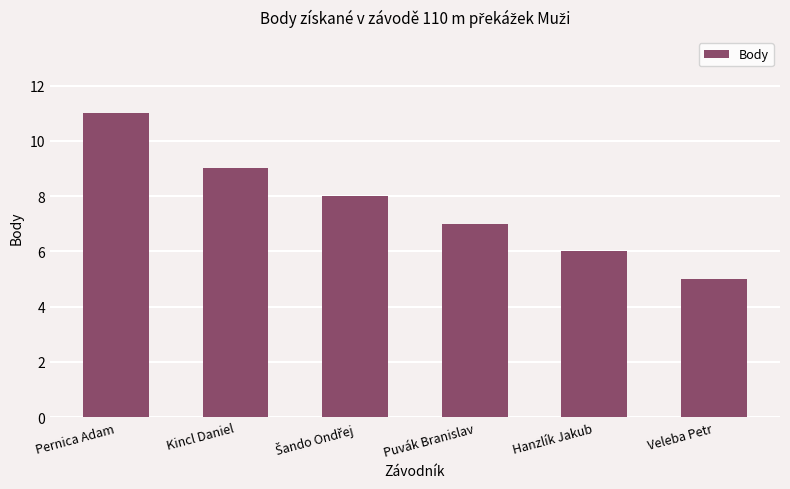

What is the difference between the maximum and minimum values?

6